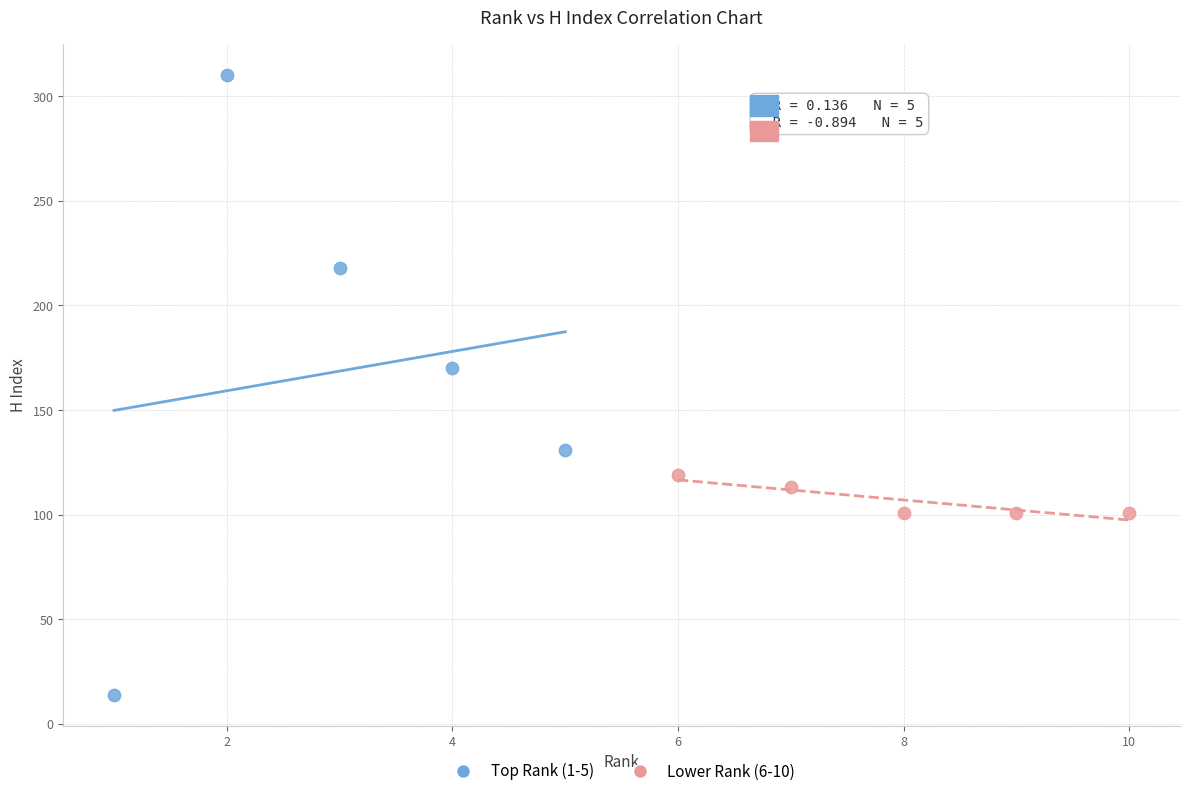

Which series reaches the maximum Y coordinate?

Top Rank (1-5)